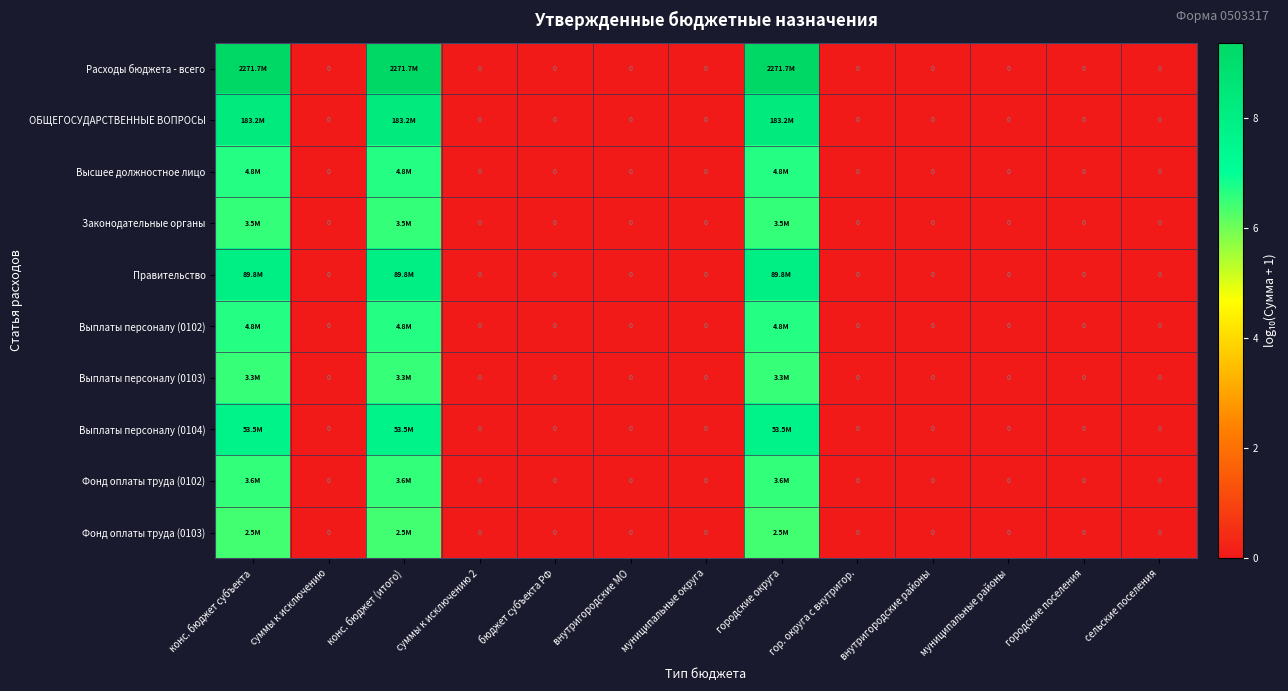

Count the number of categories in the chart.

13